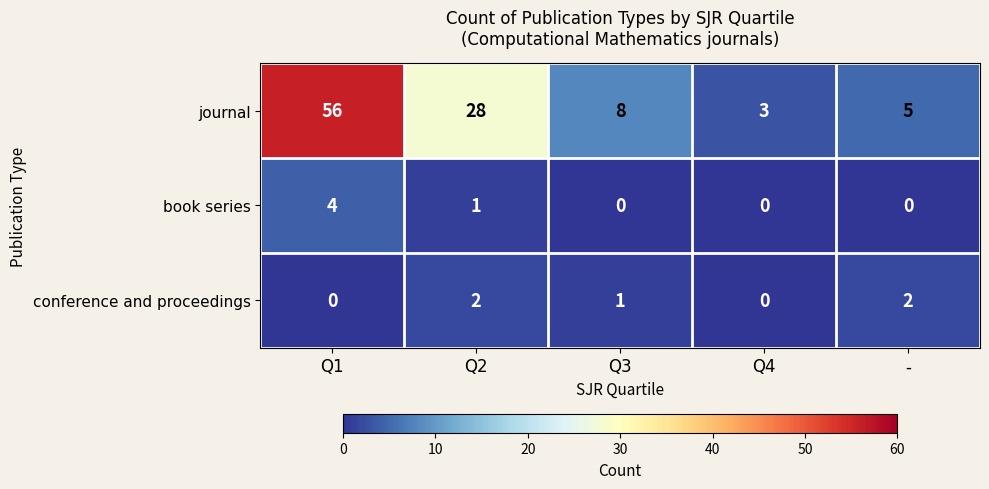

What is the highest value of the book series series?

4